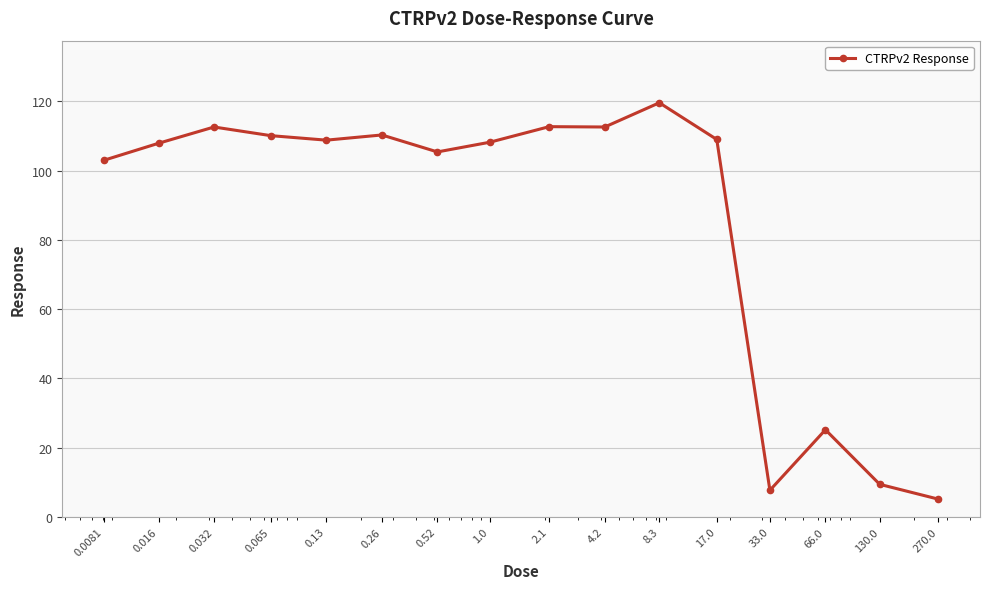

What is the difference between the maximum and second lowest values?

111.9